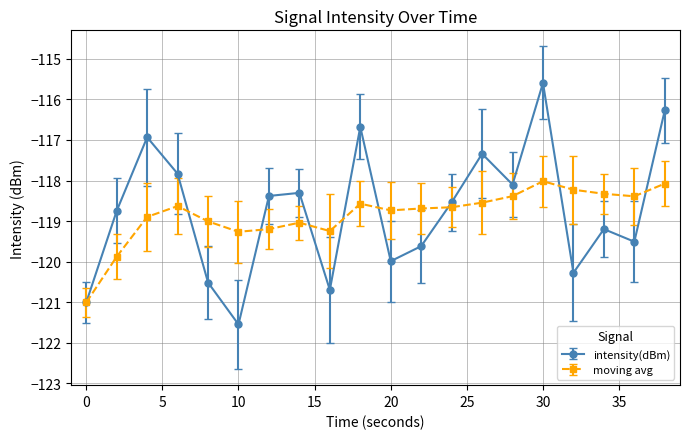

What is the minimum value shown in the chart?

-121.5